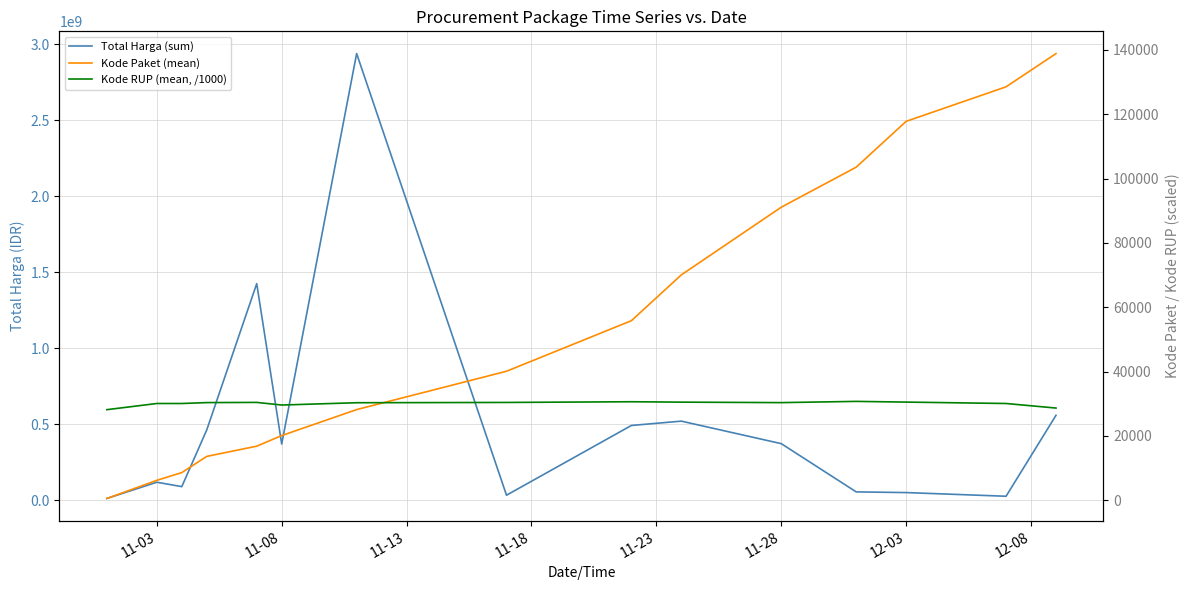

Which series has the largest total across all categories?

Total Harga (sum)